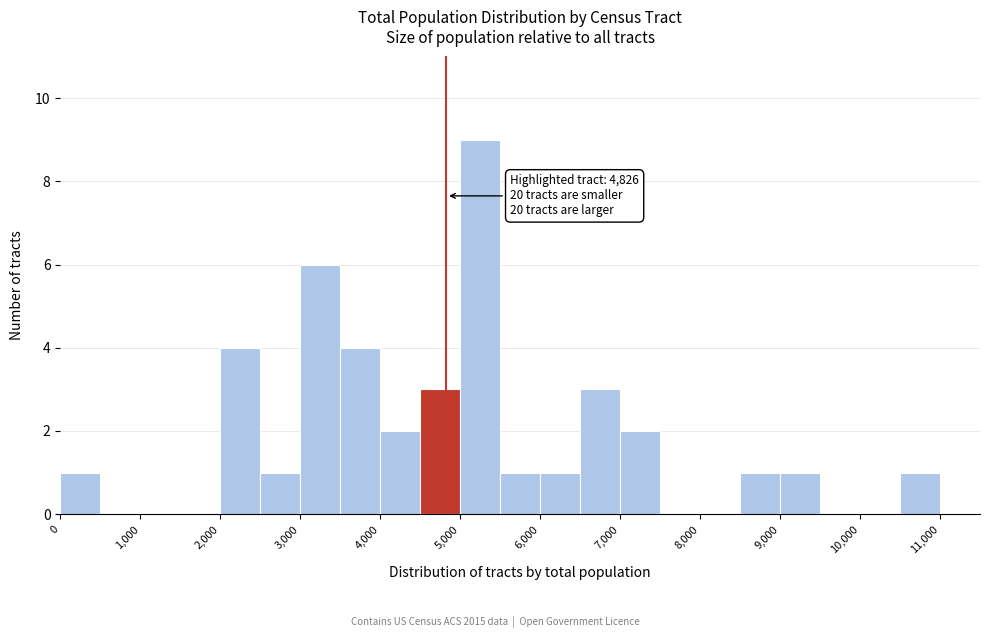

Which range on the x-axis has the tallest bar?

5000 to 5500